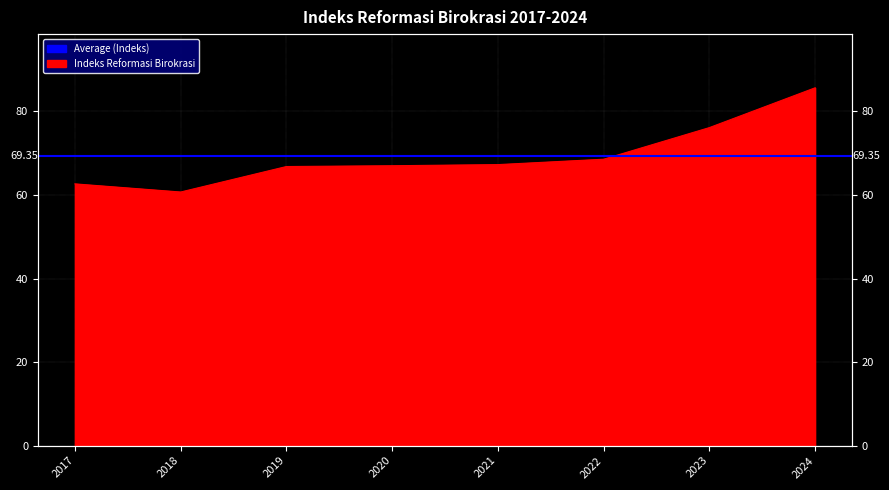

Where is the first local minimum?

2018